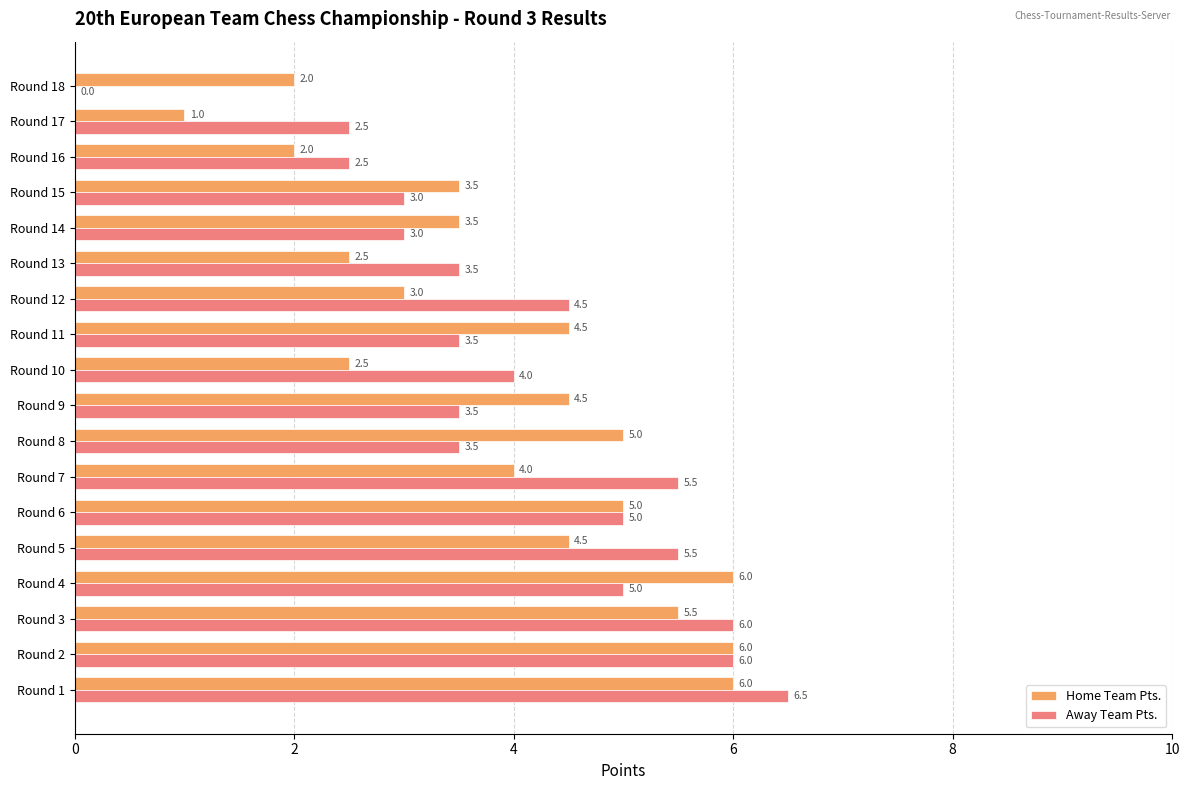

What is the highest value of the Away Team Pts. series?

6.5